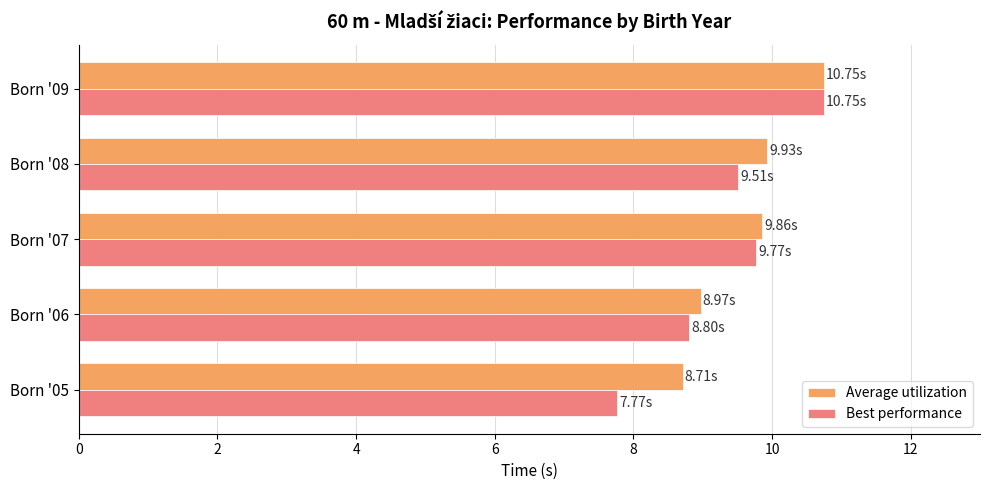

What is the sum of all Best performance values?

46.6